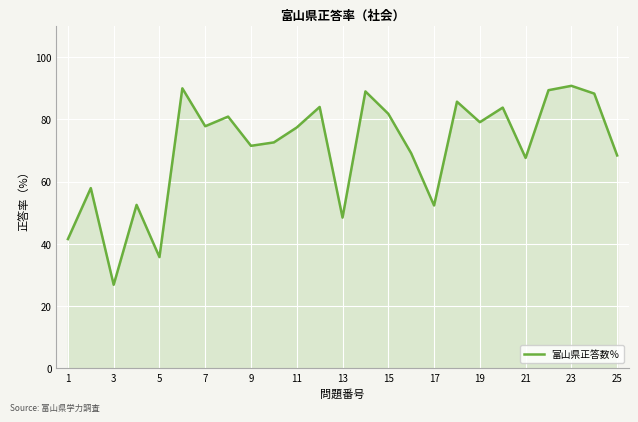

What is the greatest value displayed?

90.8